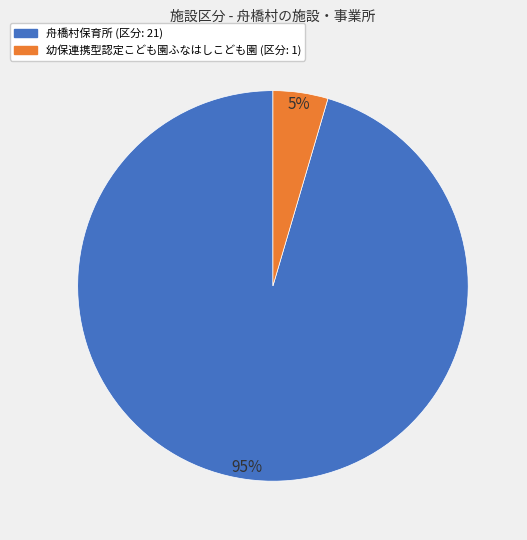

Which category has the biggest portion of the pie?

舟橋村保育所